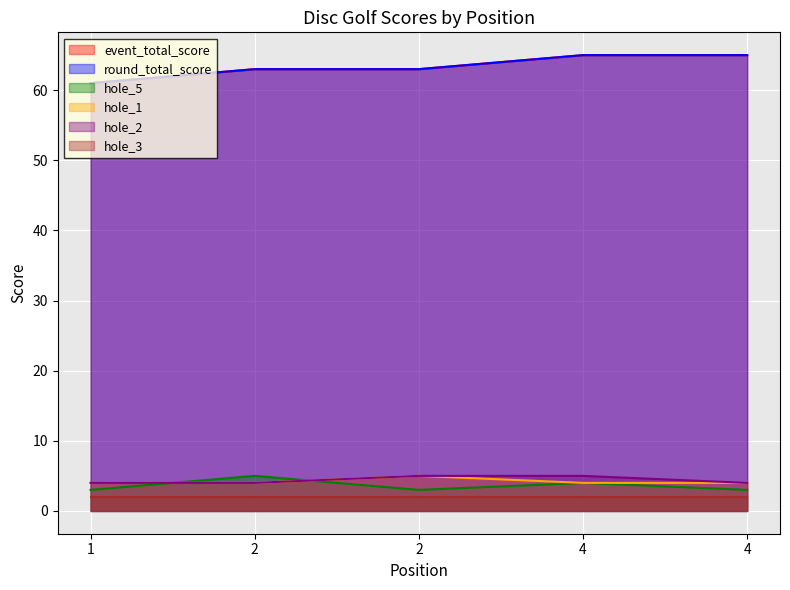

How many values in the hole_5 series exceed 3?

2